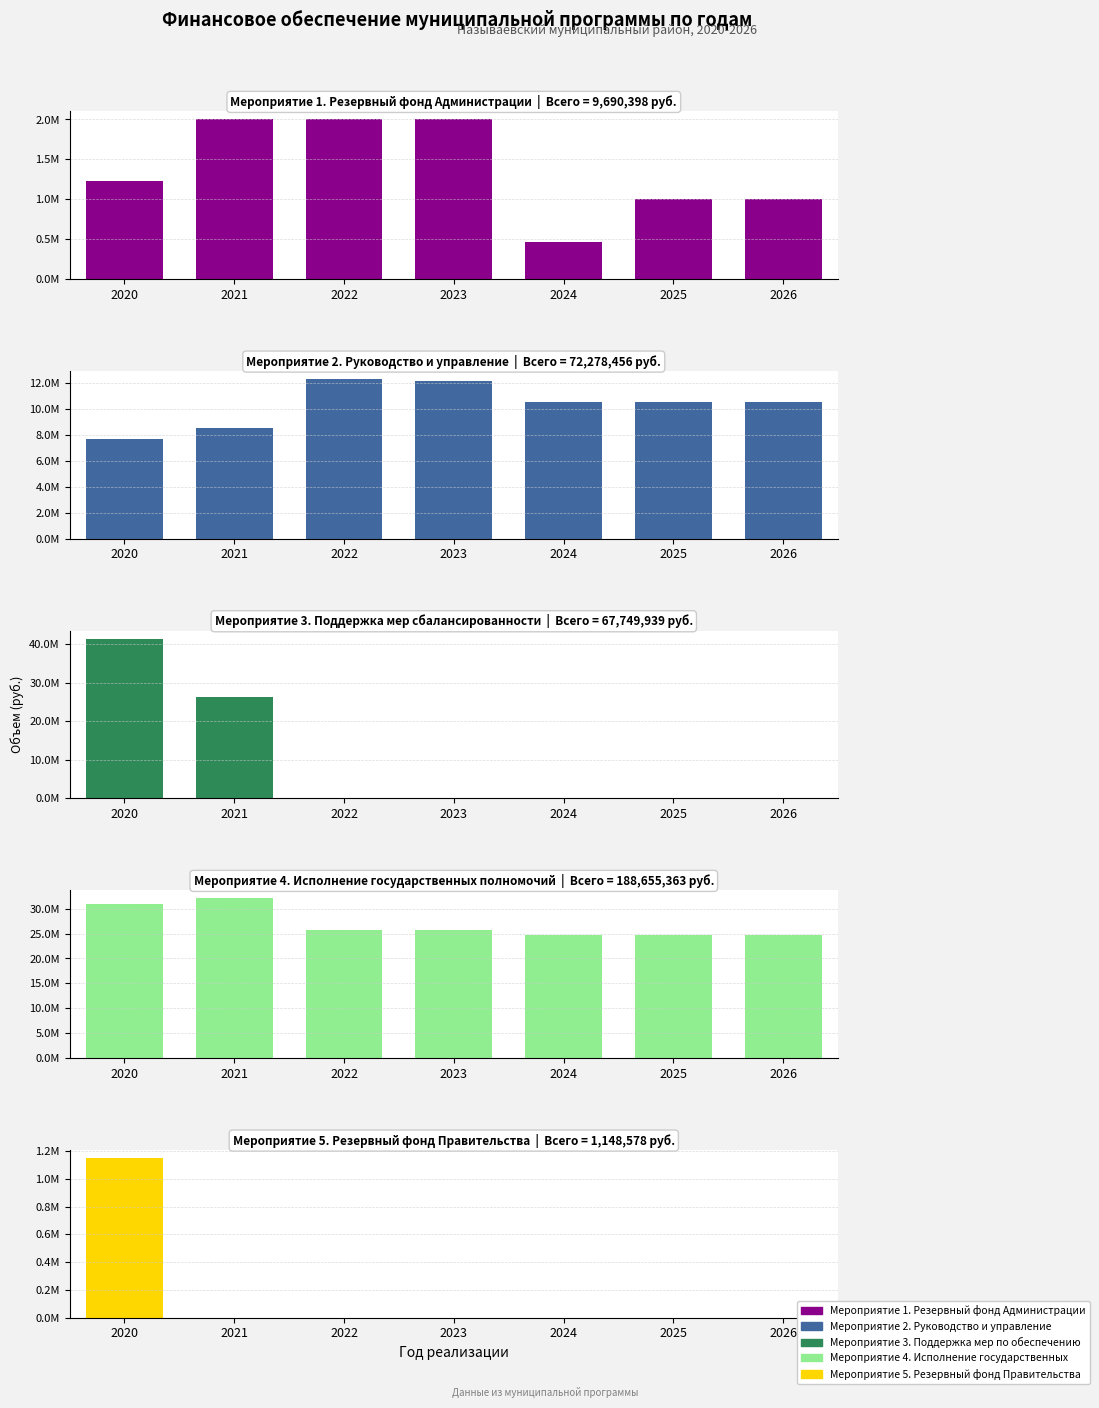

Which series changed the most between 2020 and 2021?

Мероприятие 3. Поддержка мер по обеспечению